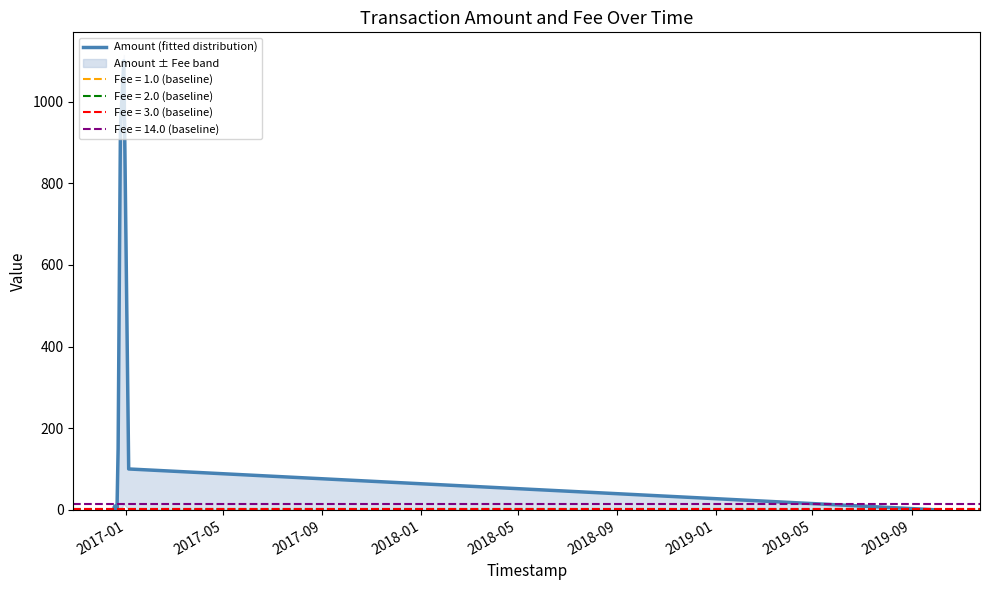

What is the highest value of the Amount (fitted distribution) series?

1100.0